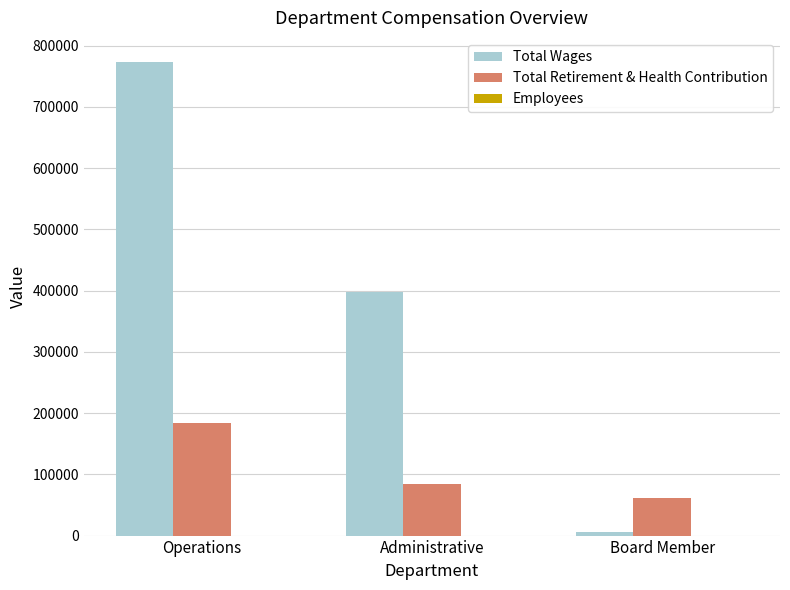

What is the total value across all series at Operations?

958758